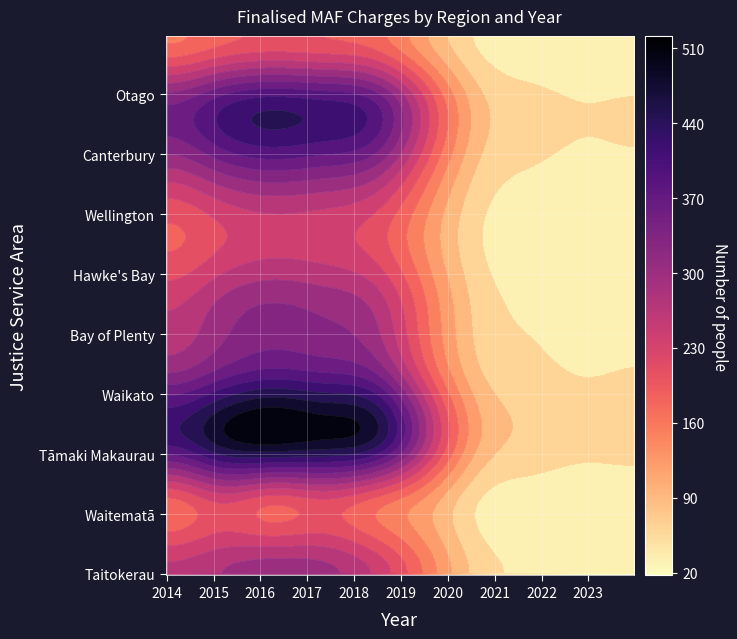

At how many categories does at least one series exceed 45?

10